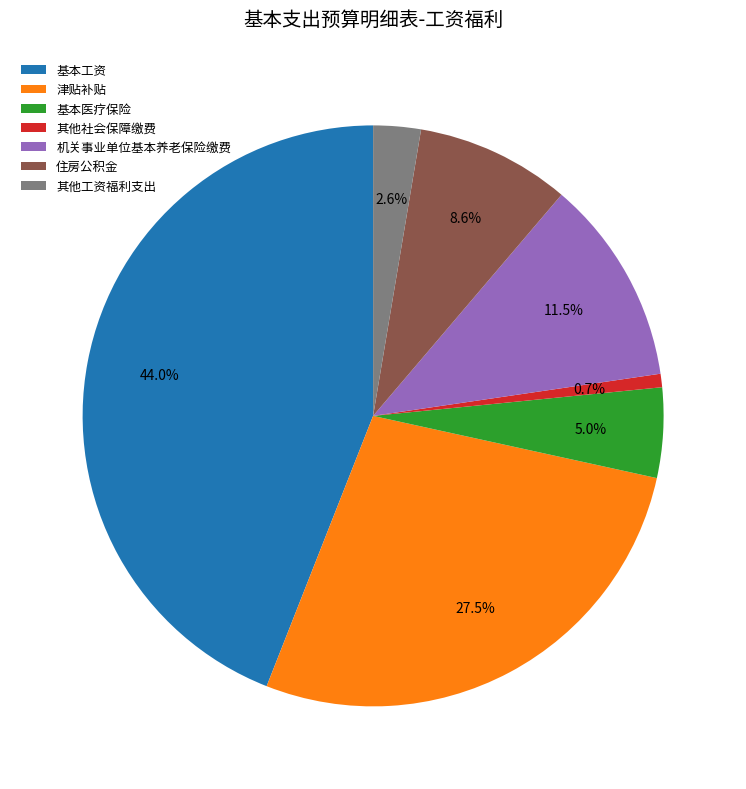

Is 基本医疗保险 the majority of the pie?

No